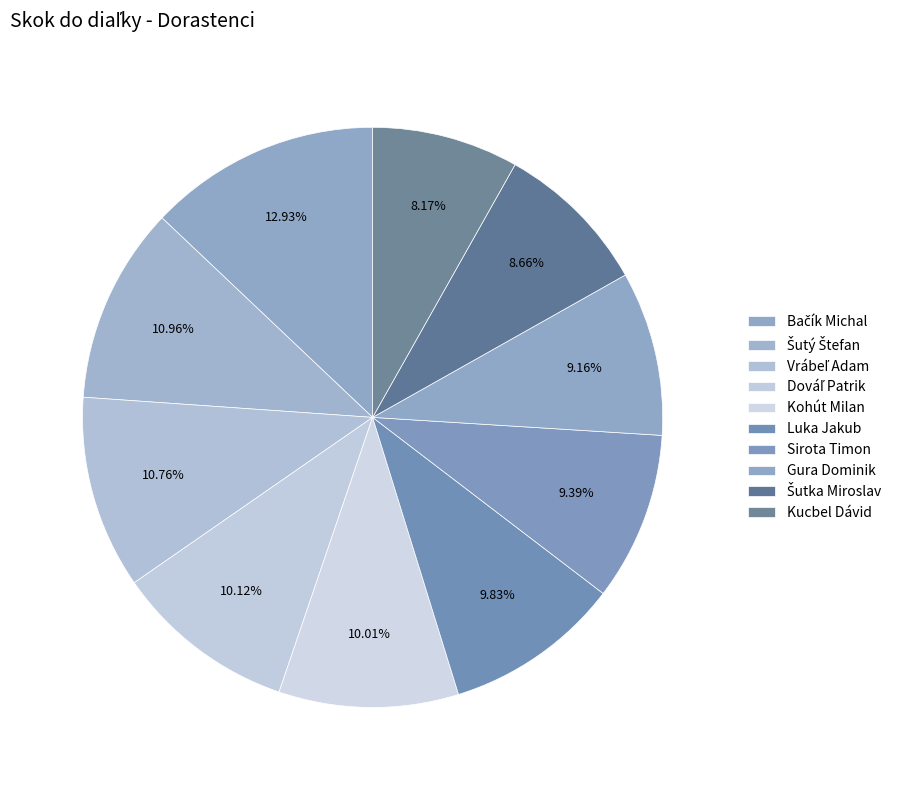

Between Šutý Štefan and Vrábeľ Adam, which is larger?

Šutý Štefan